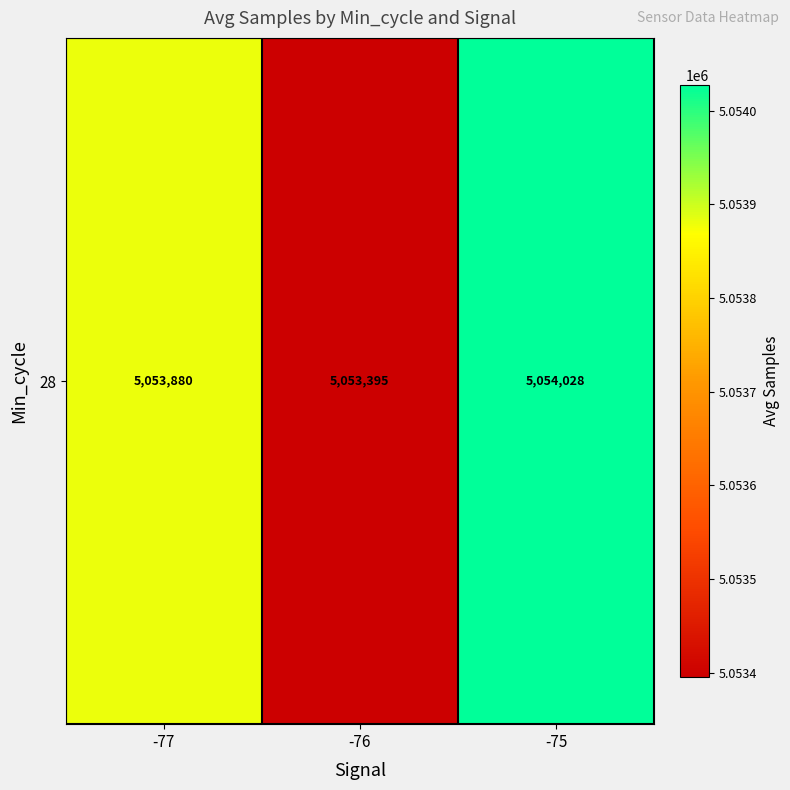

What is the sum of the values at -76 and -77?

10107275.3